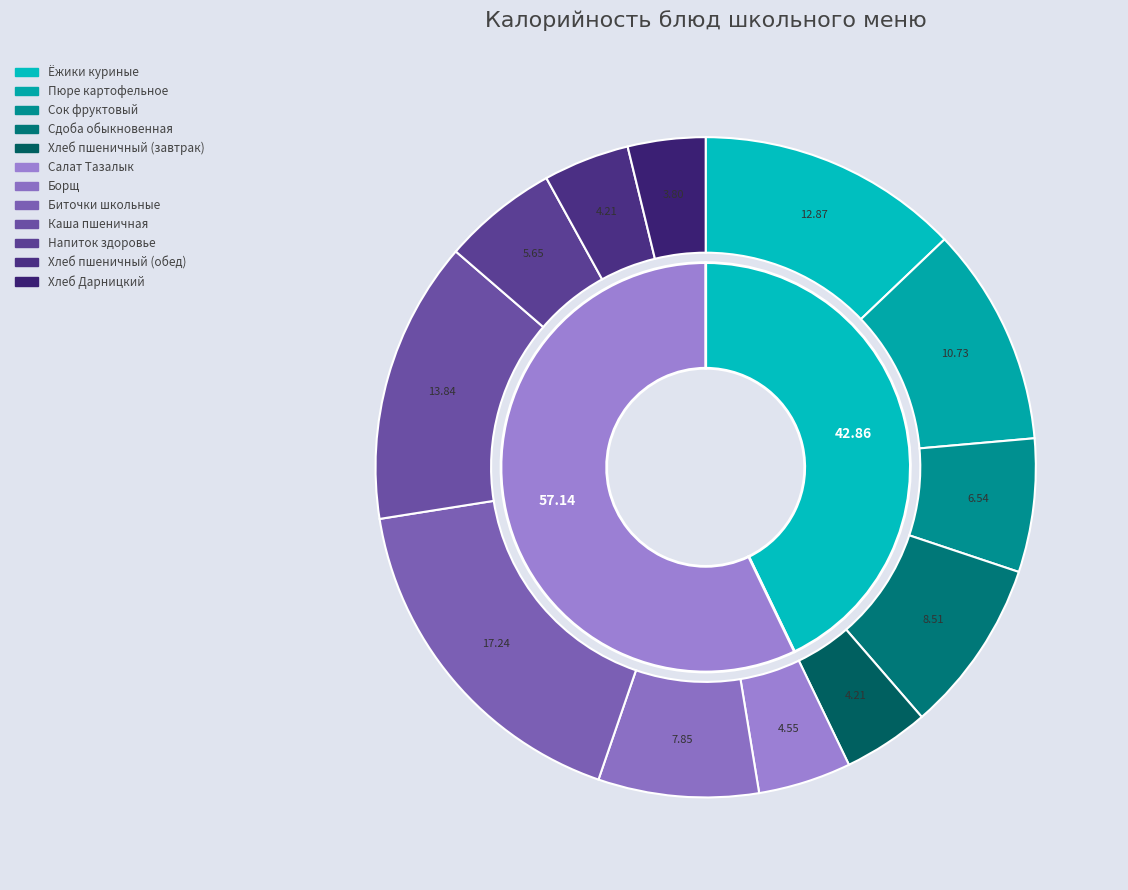

How many segments does this pie chart have?

12